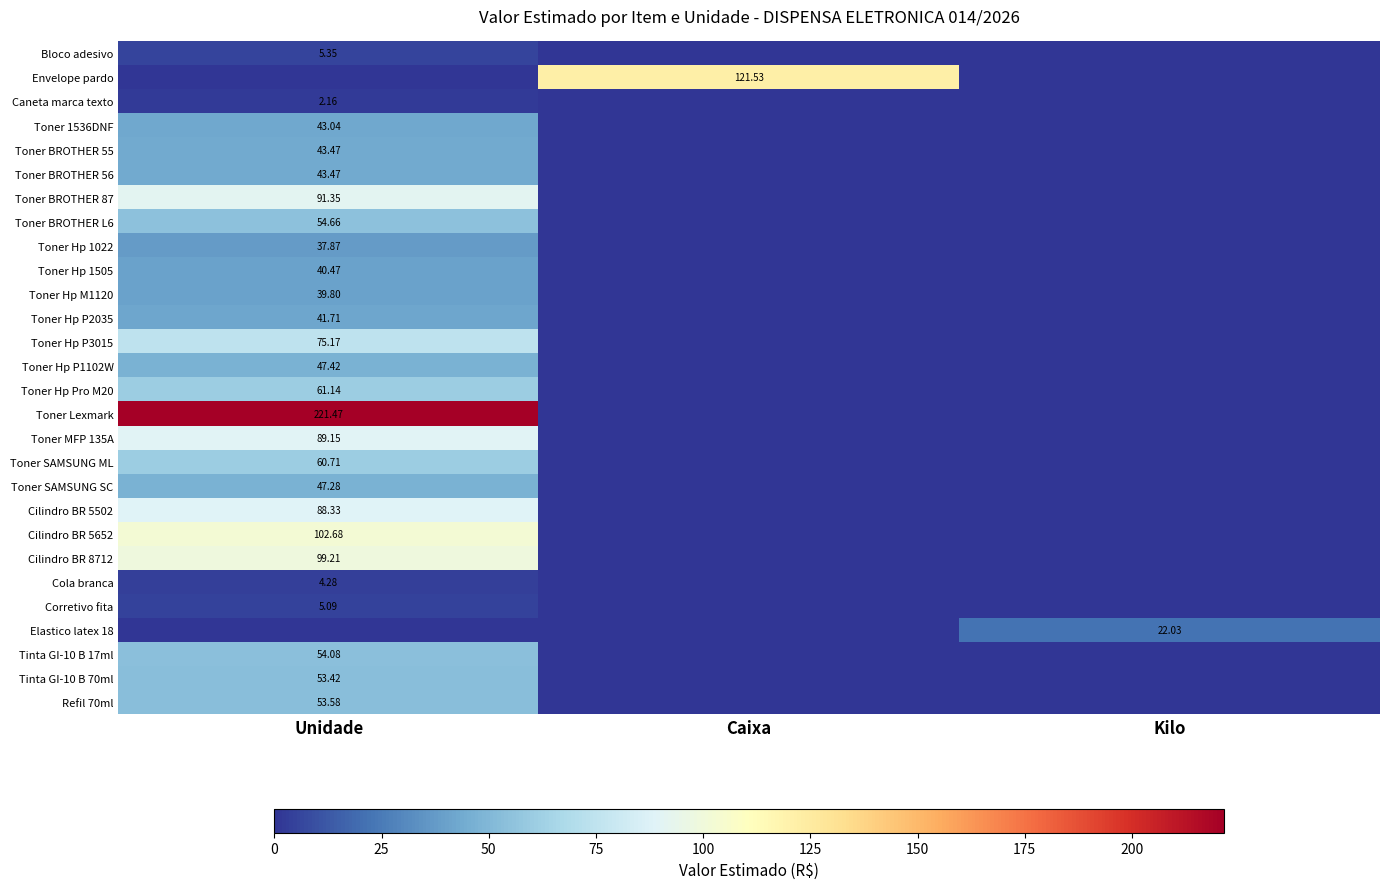

How many series are shown in this chart?

28